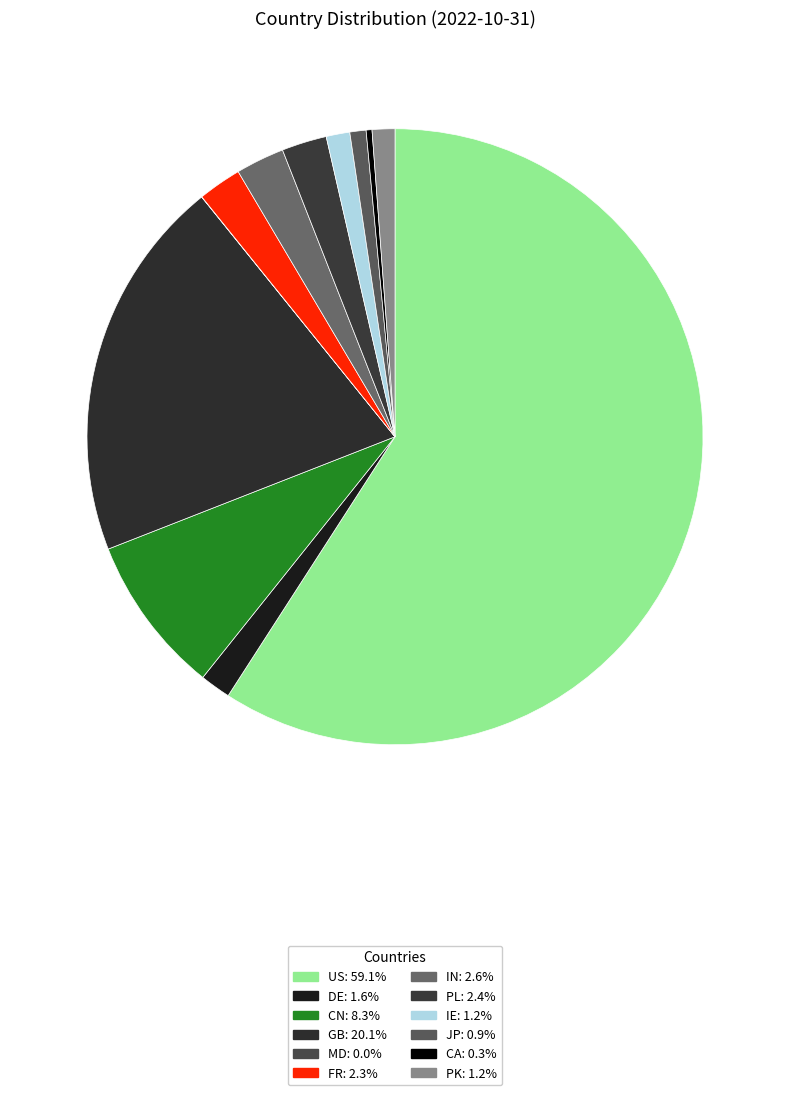

To the nearest percent, what is the difference between the GB and FR slice percentages?

18%